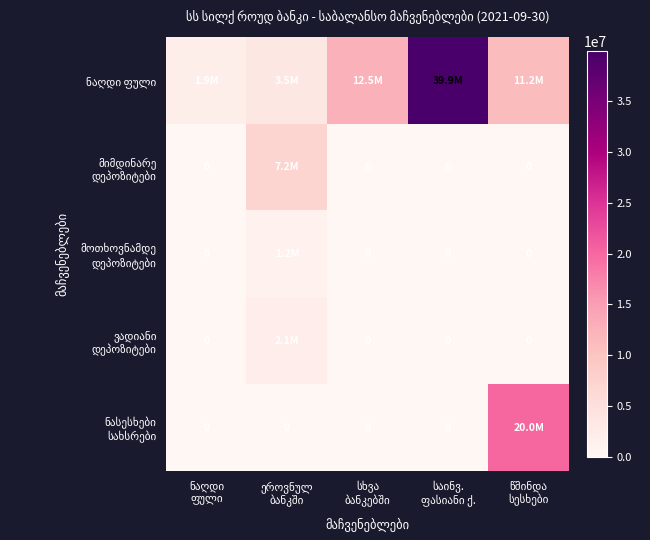

At which category is the sum across all series the highest?

საინვ.
ფასიანი ქ.